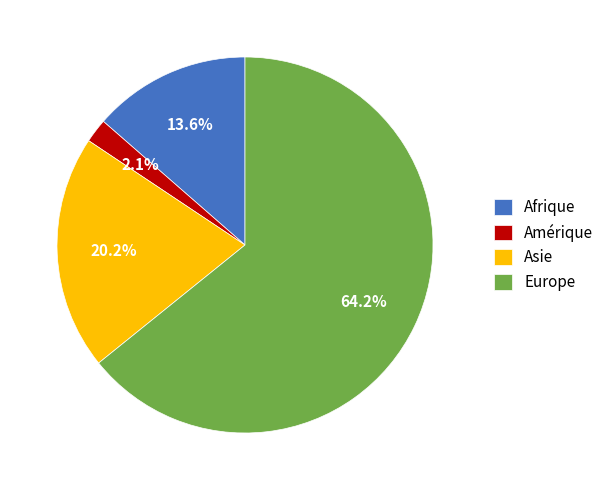

Which slice is the smallest?

Amérique